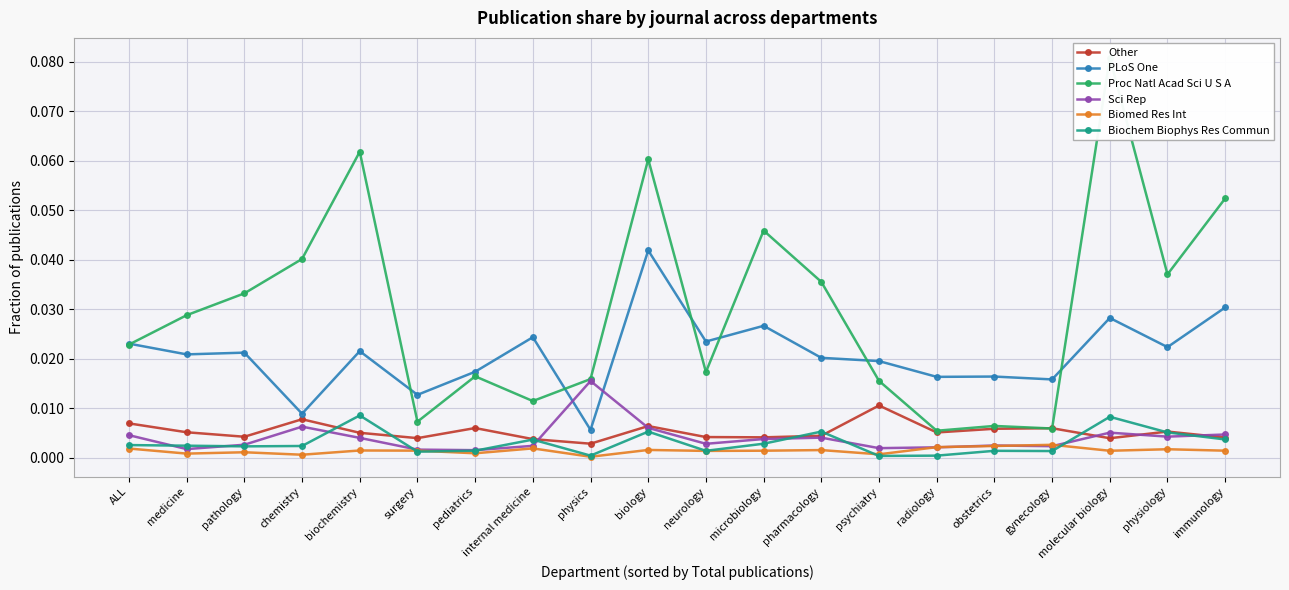

Is the value of Biochem Biophys Res Commun at surgery greater than the value of Proc Natl Acad Sci U S A at biology?

No